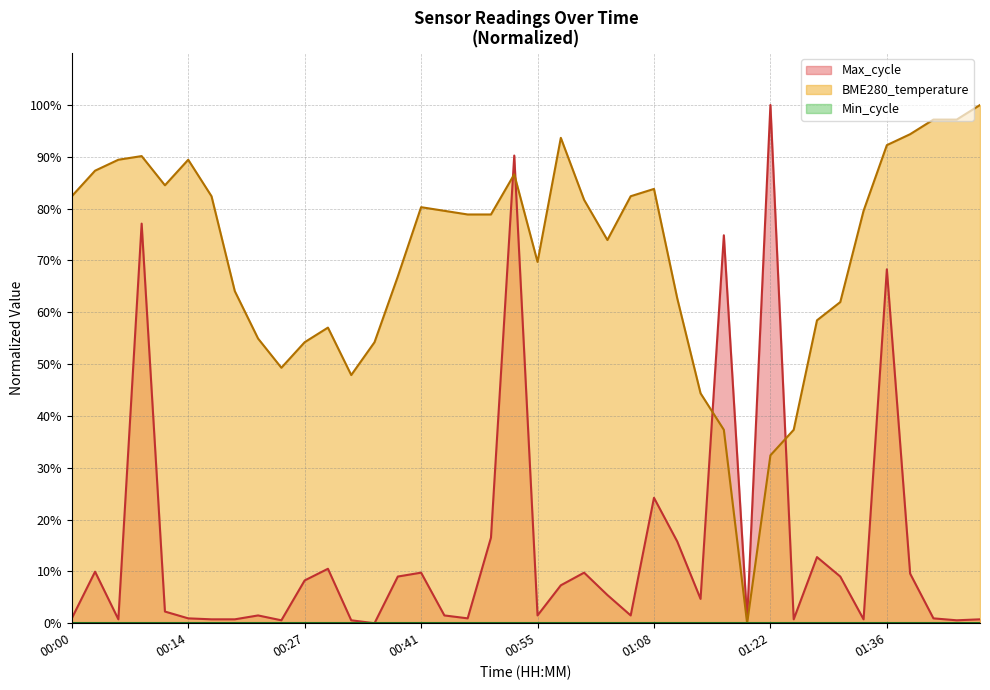

The value of BME280_temperature at 00:00 is 140.3. True or false?

False